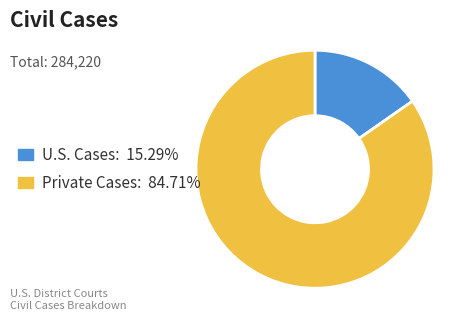

What is the smallest slice in the pie chart?

U.S. Cases